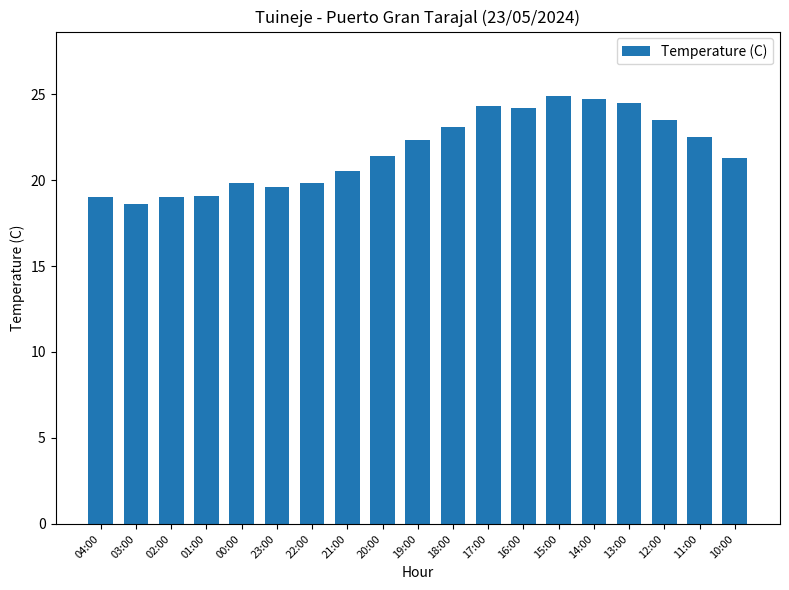

What is the minimum value shown in the chart?

18.6